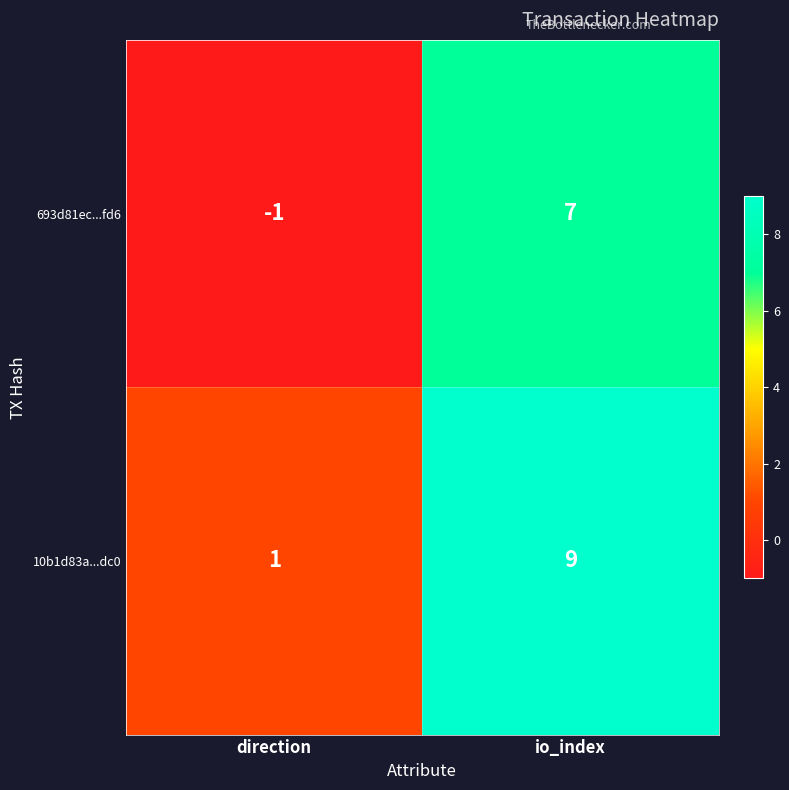

The value of 693d81ec...fd6 at direction is -1. True or false?

True